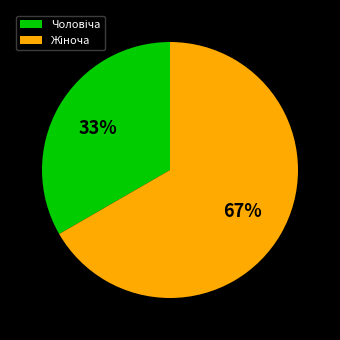

To the nearest percent, what is the average slice percentage?

50%